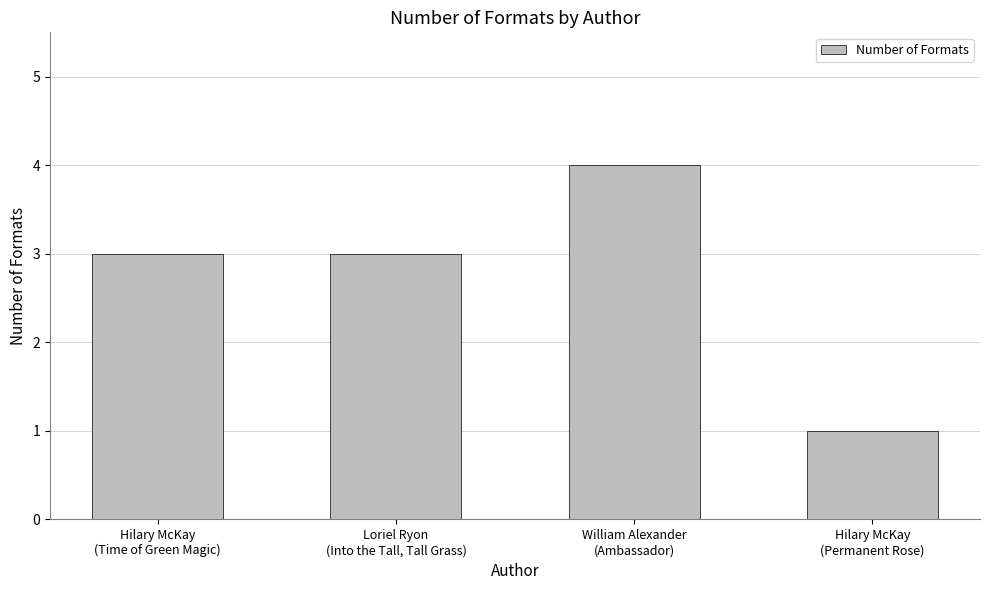

What is the average value?

3